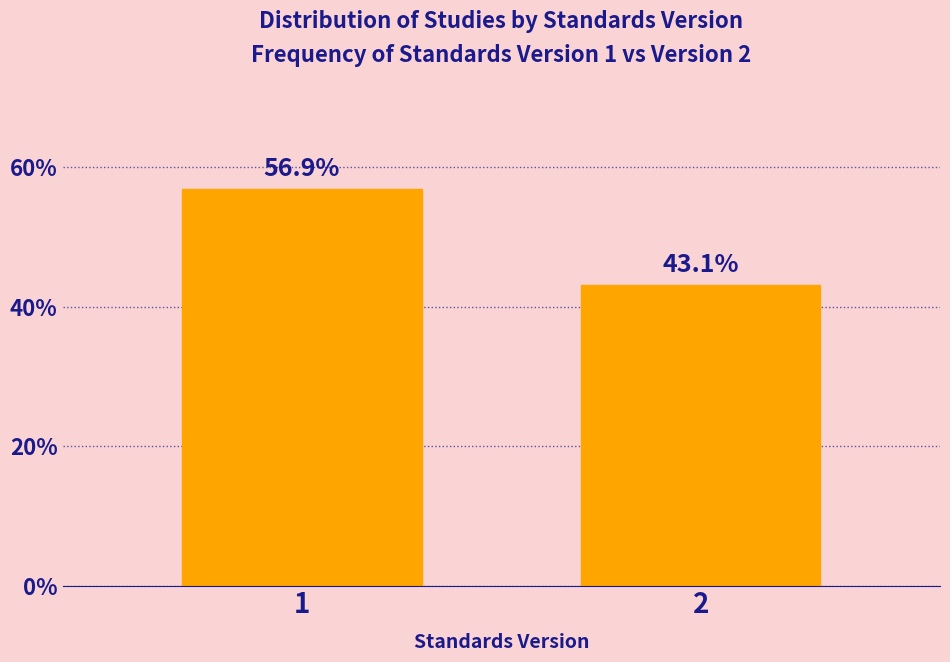

Reading left to right, list all the values displayed in this chart.

56.9	43.1